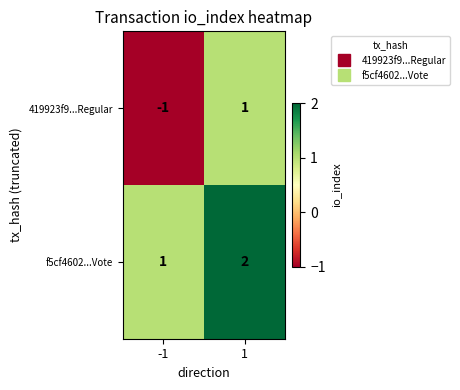

Reading right to left, list all the values displayed in this chart.

419923f9...Regular: 1=1	-1=-1
f5cf4602...Vote: 1=2	-1=1